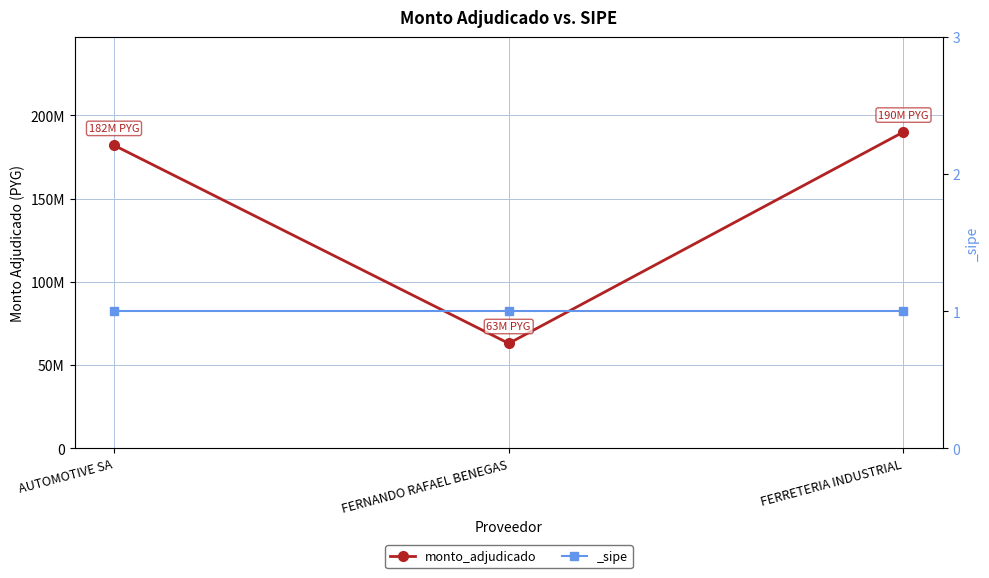

Rank the categories by value from lowest to highest.

FERNANDO RAFAEL BENEGAS, AUTOMOTIVE SA, FERRETERIA INDUSTRIAL